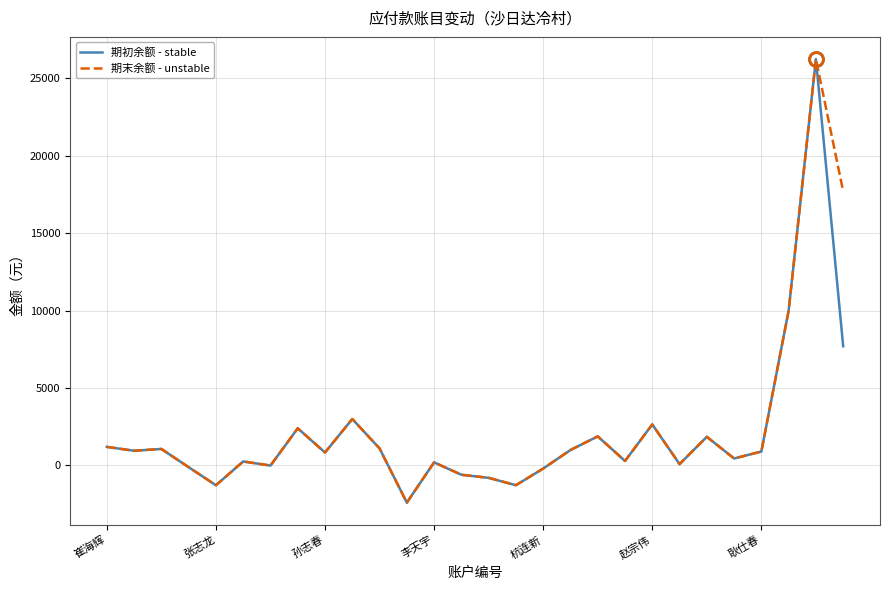

What is the maximum value for 期初余额 - stable?

26250.0